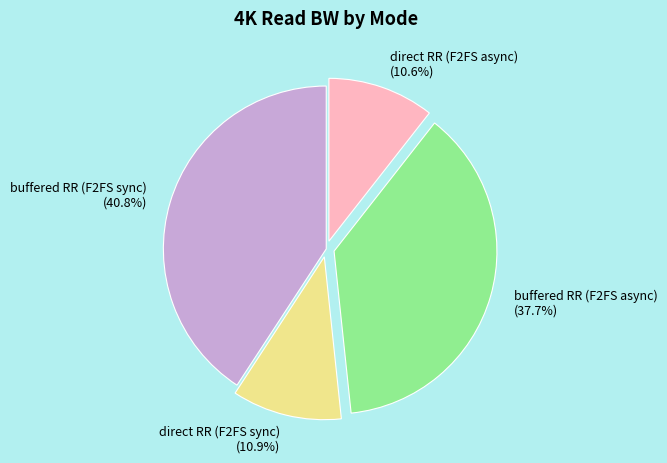

Approximately how many times larger is the value at buffered RR (F2FS sync) compared to buffered RR (F2FS async)?

1.1